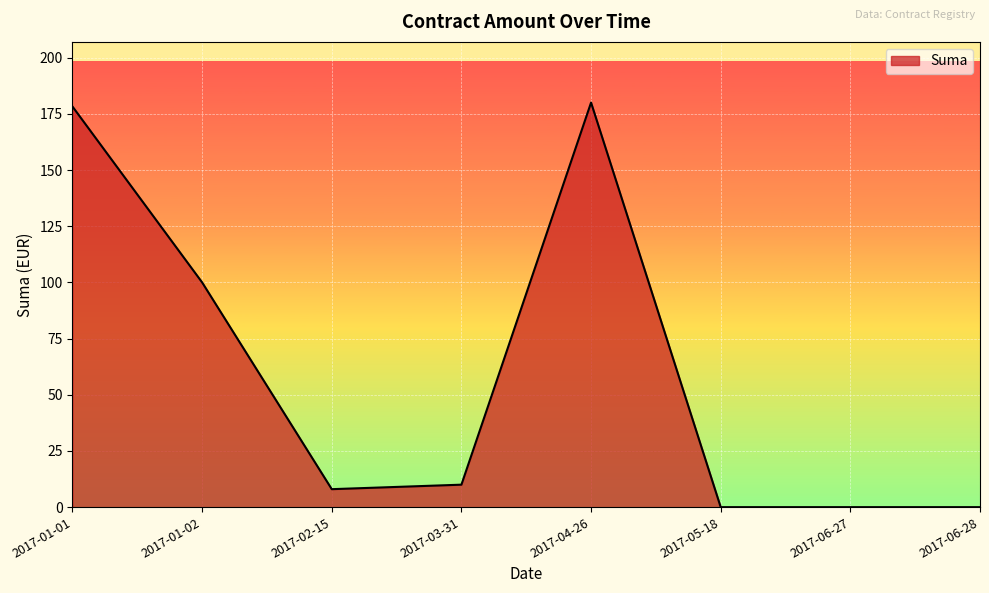

How many distinct data groups are displayed?

1